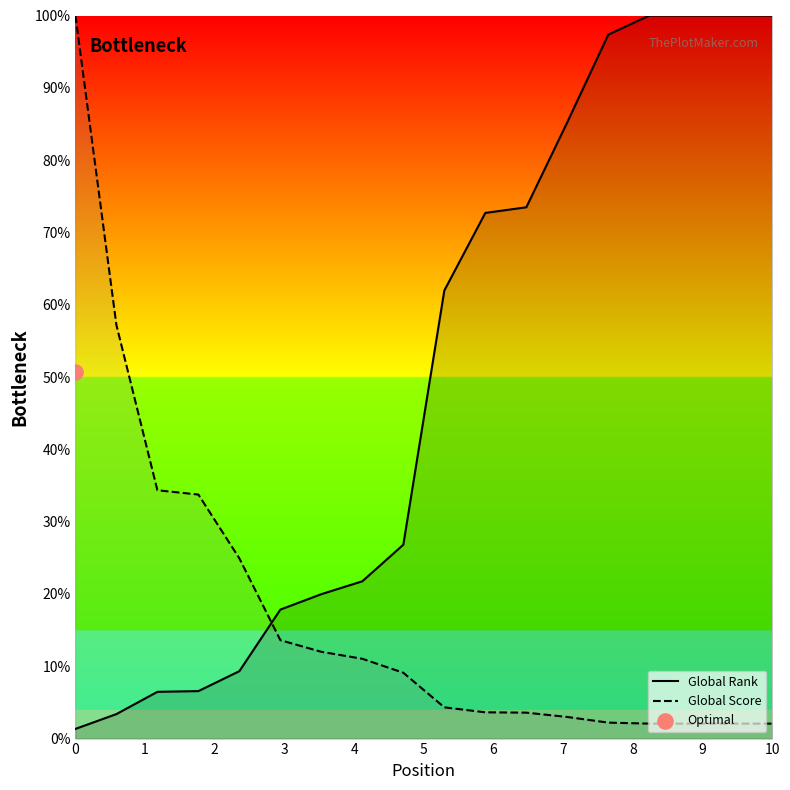

At how many categories does at least one series exceed 93?

6